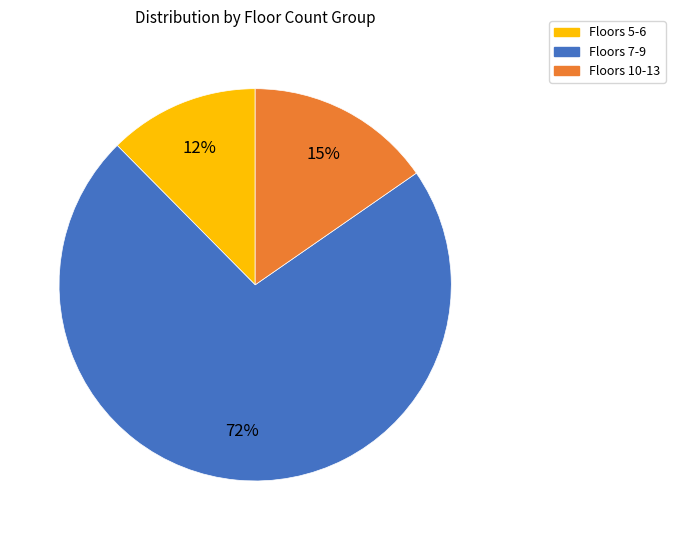

How many segments does this pie chart have?

3